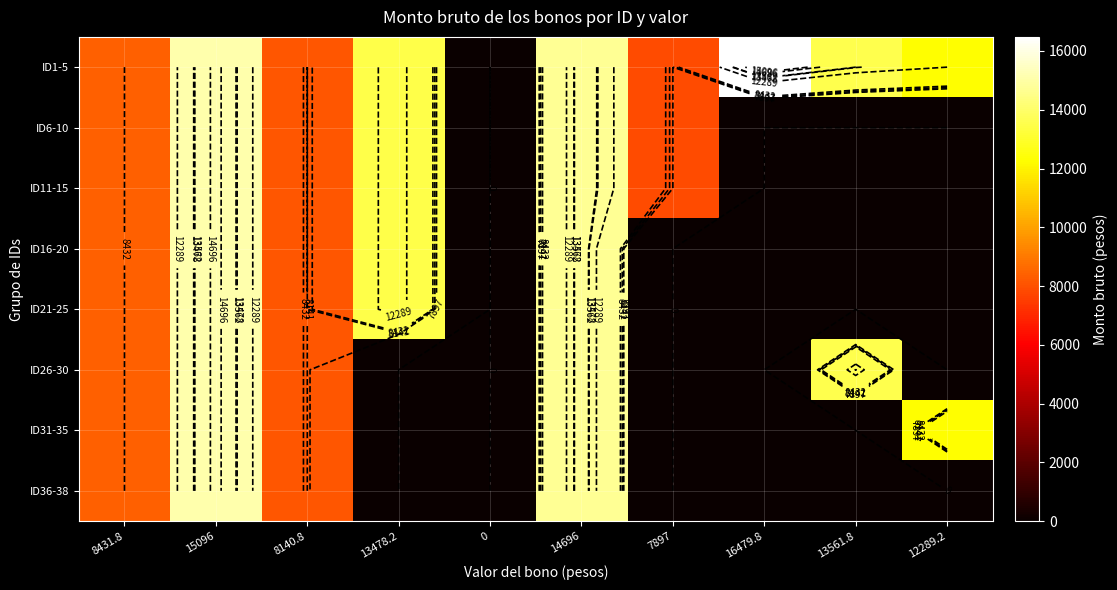

Is the value of ID11-15 at 14696 greater than the value of ID16-20 at 13561.8?

Yes